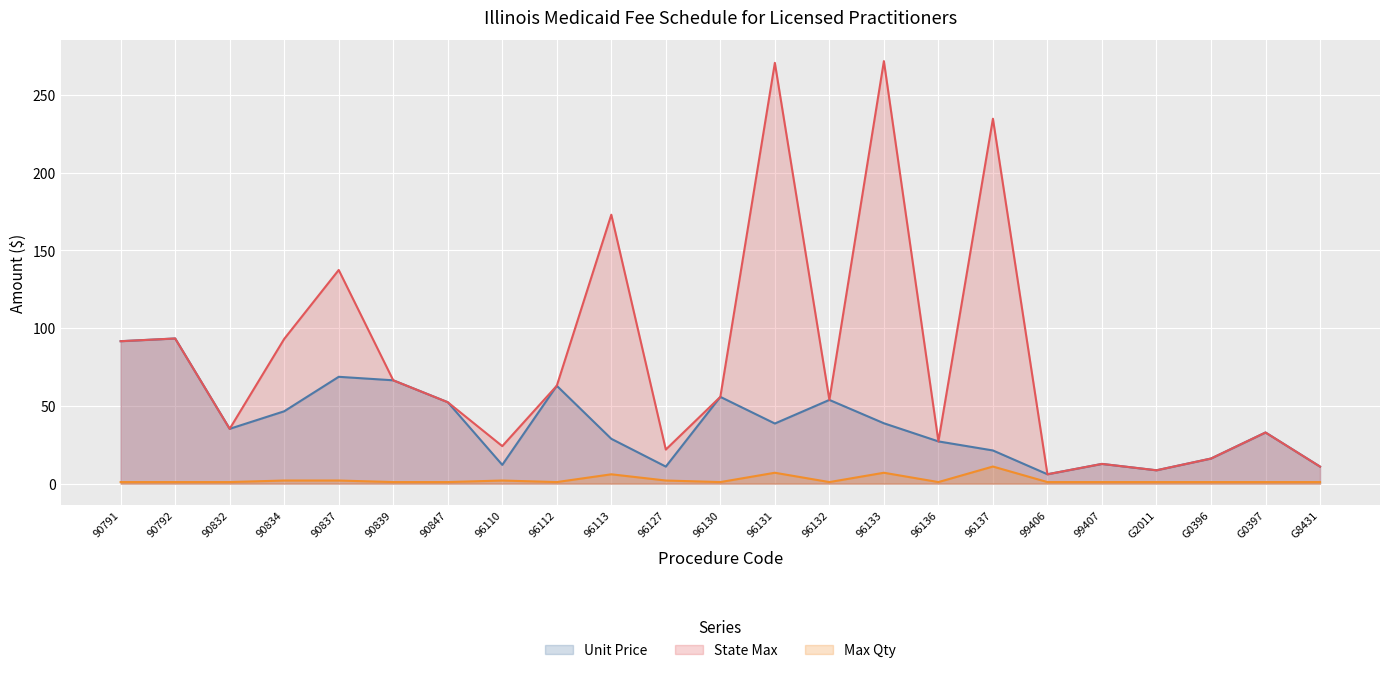

What is the average value of the Unit Price series?

38.8